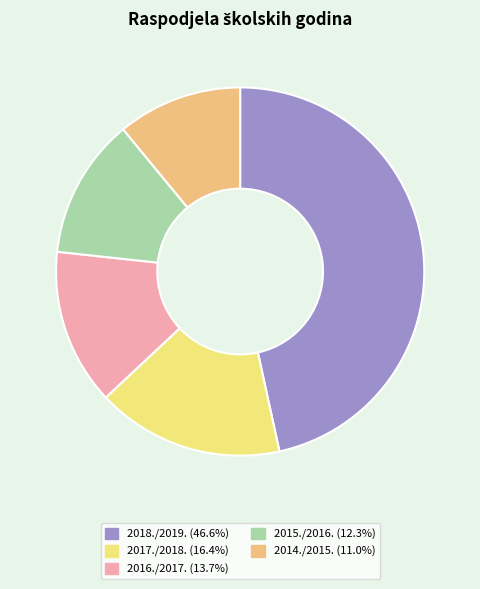

Which slice is the largest?

2018./2019.